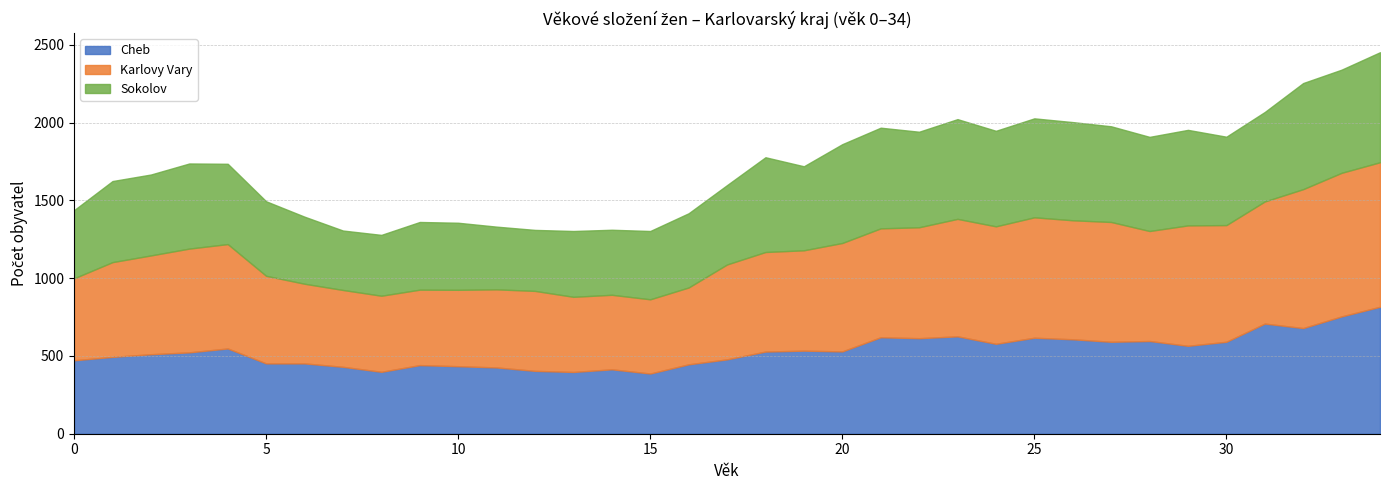

Where does the Cheb series first go above 528?

4